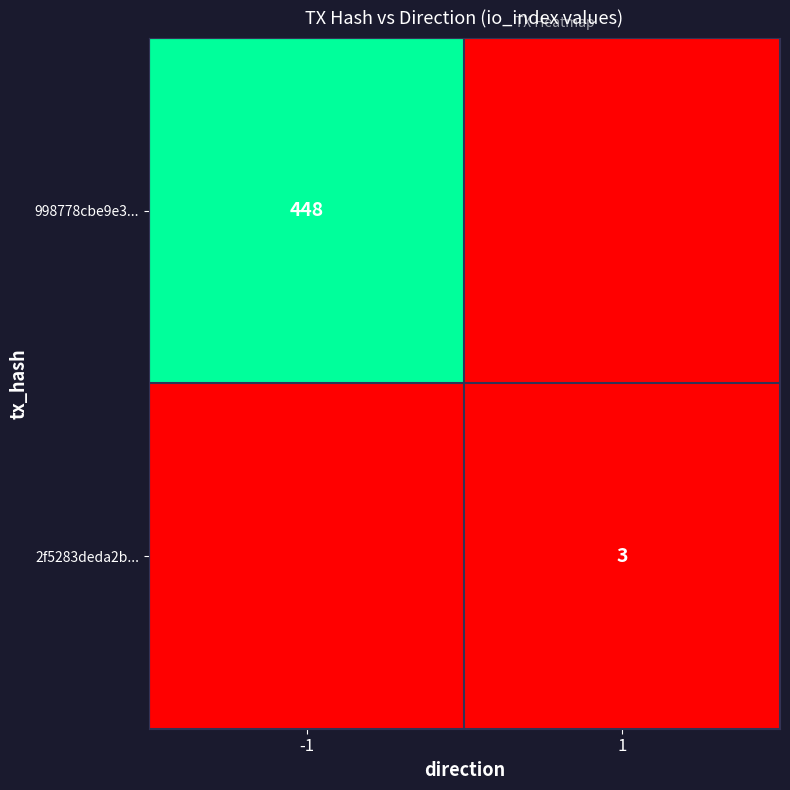

Is it true that 998778cbe9e3... equals 272 at -1?

False